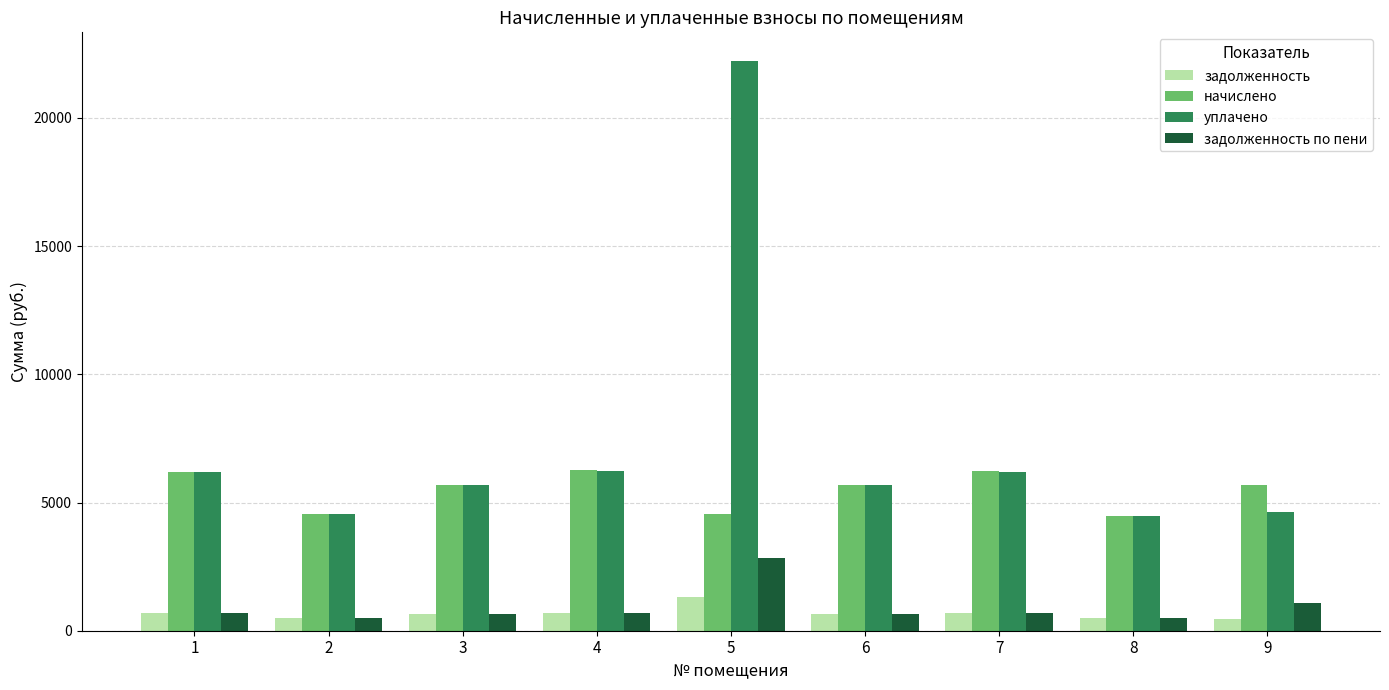

What is the lowest value of the начислено series?

4487.8